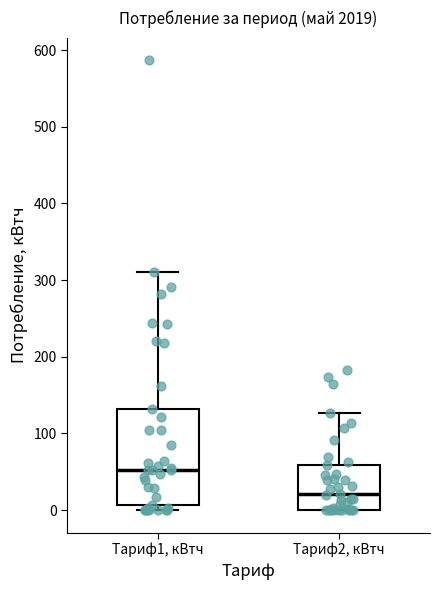

Which box's median line is the lowest?

Тариф2, кВтч